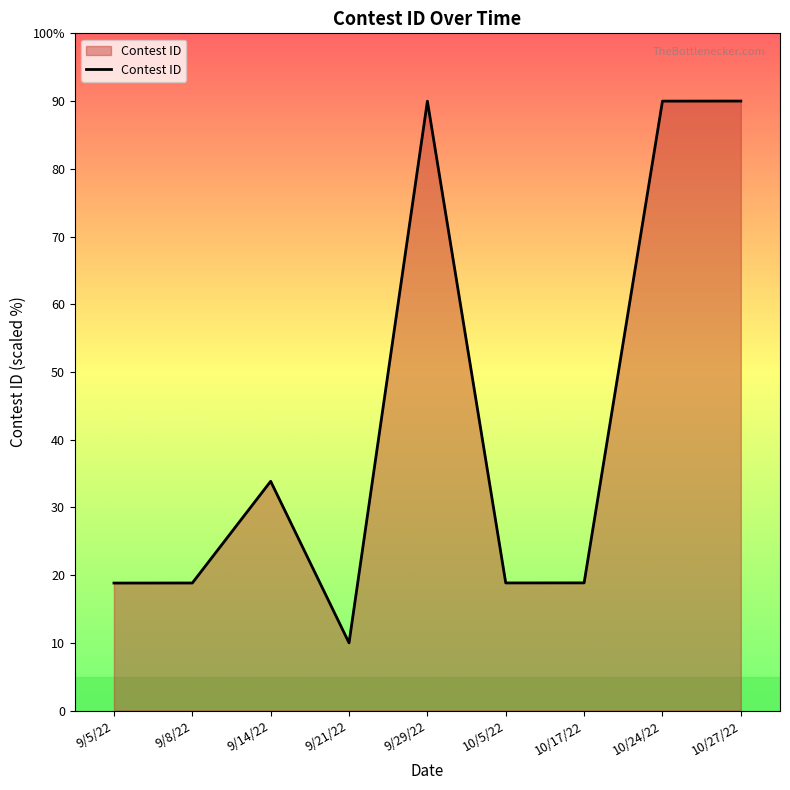

What is the smallest value displayed?

10.0